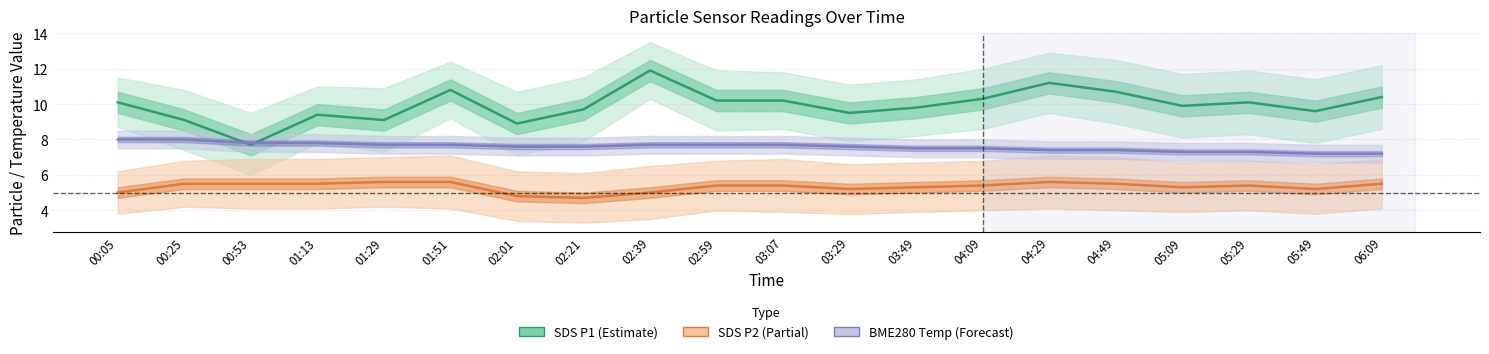

True or false: BME280 Temp (Forecast) and SDS P1 (Estimate) intersect in this chart.

True